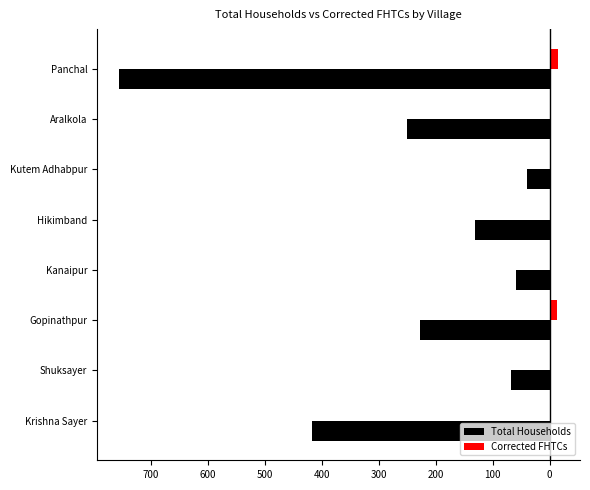

What is the difference between the maximum and minimum values in the Total Households series?

716